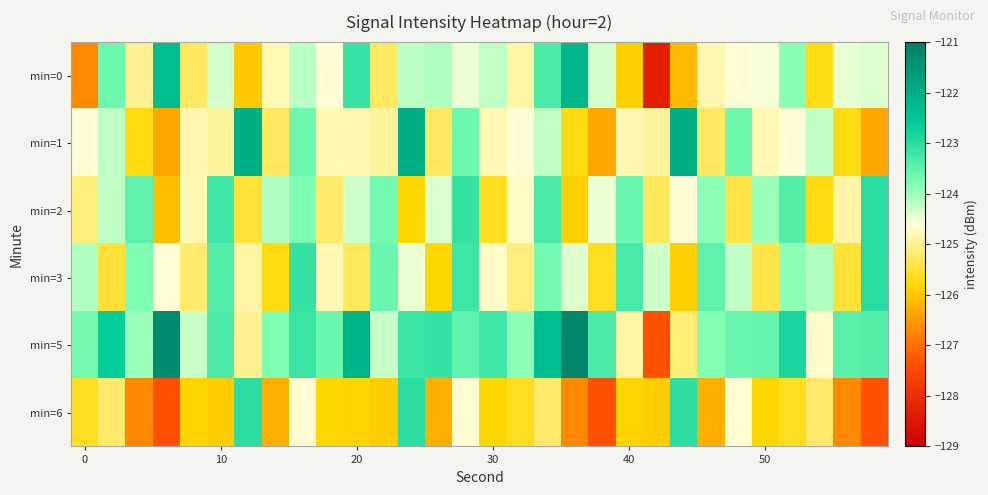

Rank the series by their maximum value, from highest to lowest.

min=5, min=1, min=0, min=2, min=3, min=6